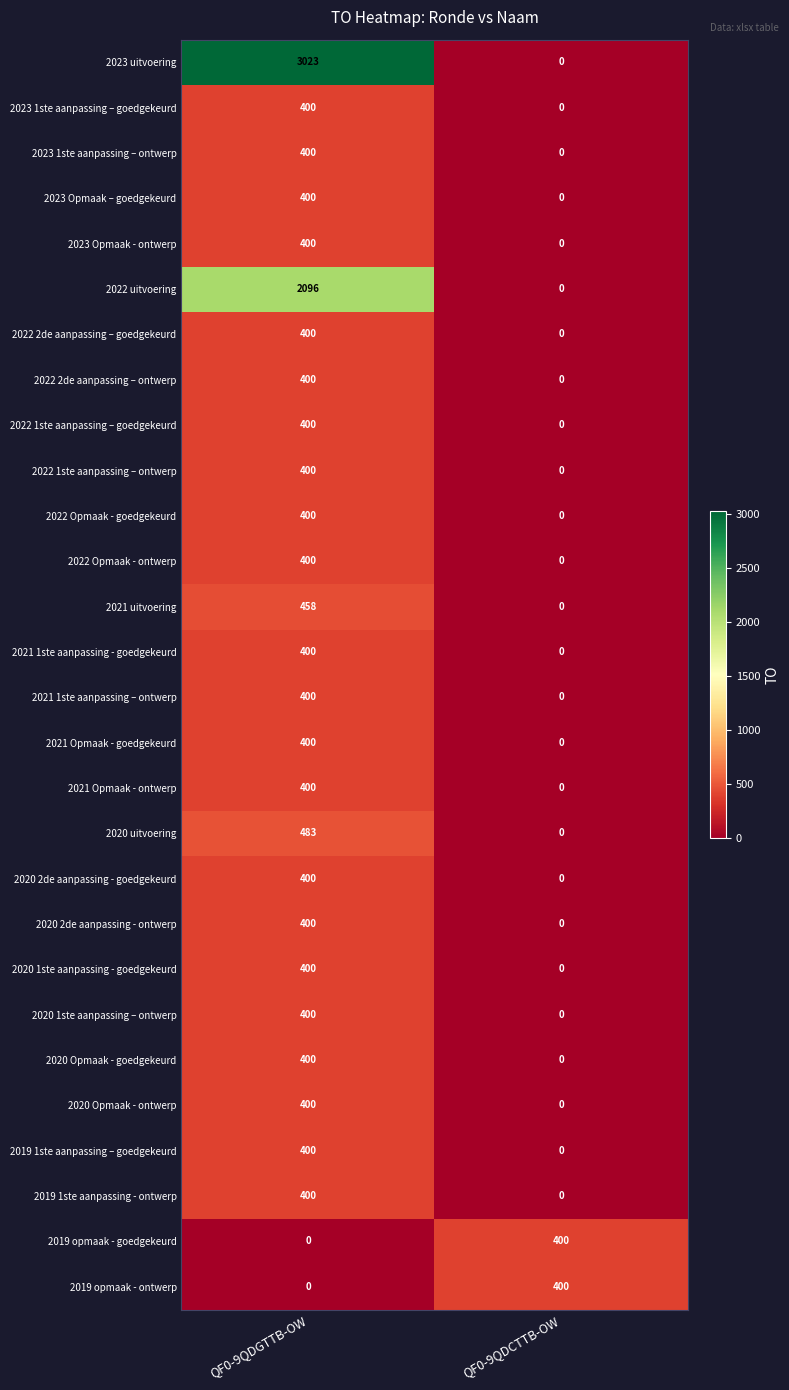

What is the sum of all 2020 2de aanpassing - goedgekeurd values?

400